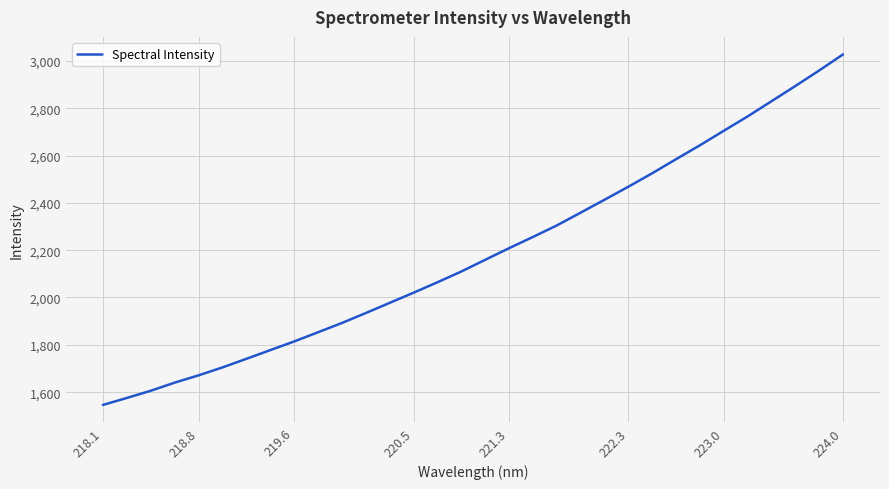

What is the difference between the maximum and minimum values?

1481.2